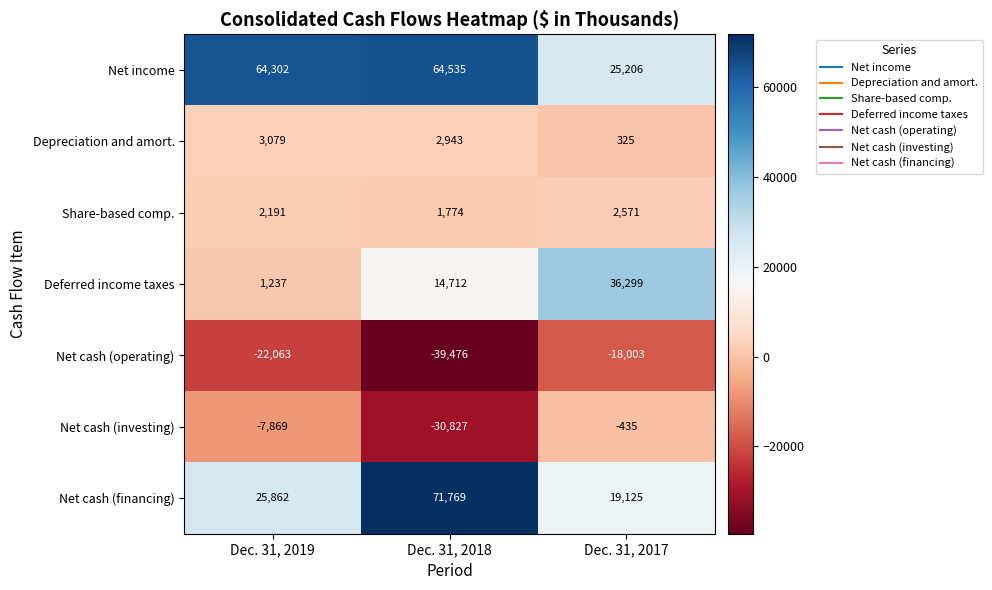

Which series has the largest total across all categories?

Net income